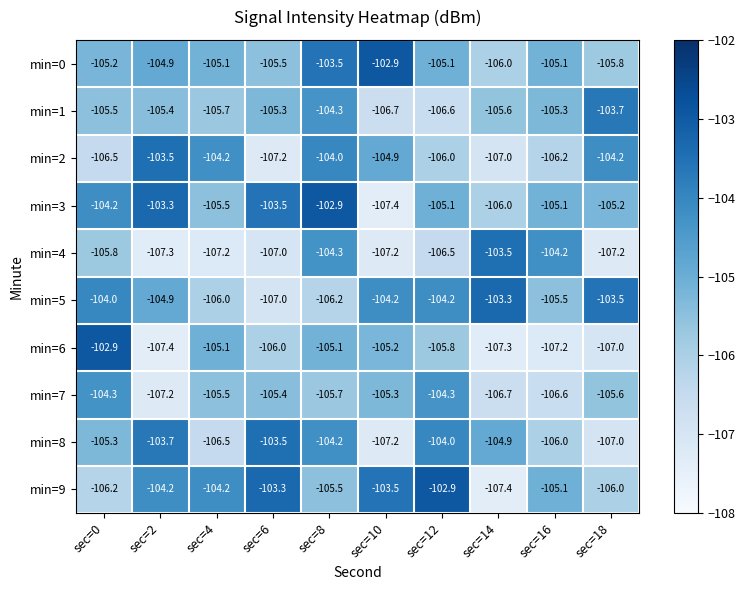

At which label is min=8 closest to -105?

sec=14